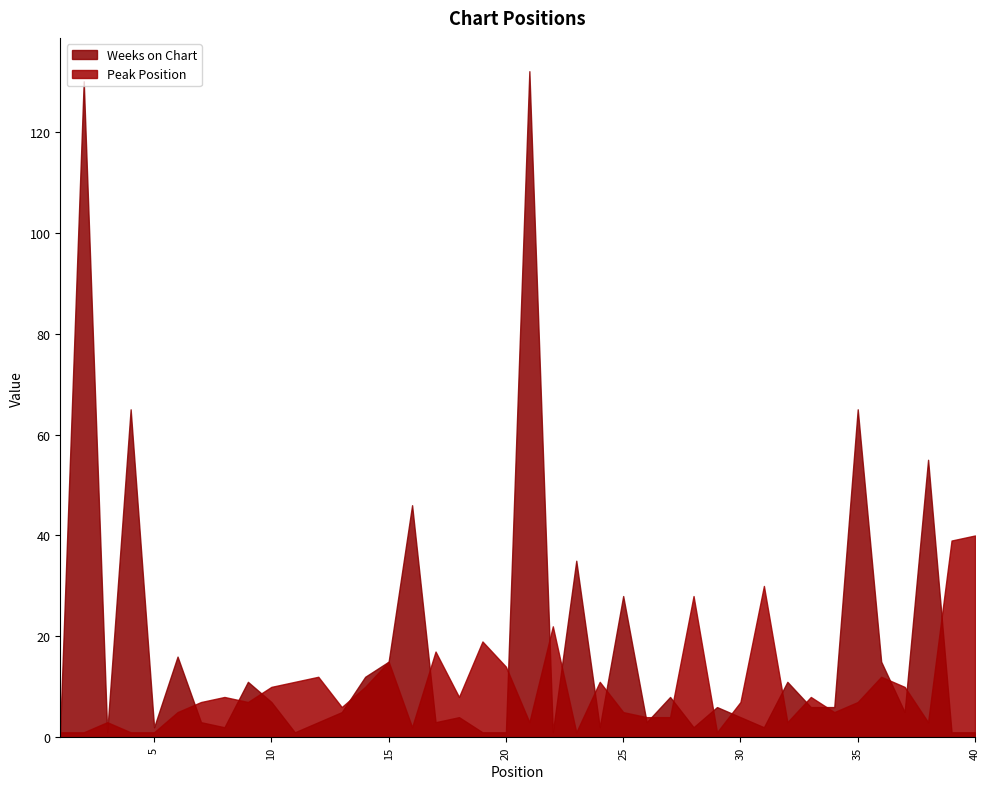

At which label is Peak Position closest to 20?

19